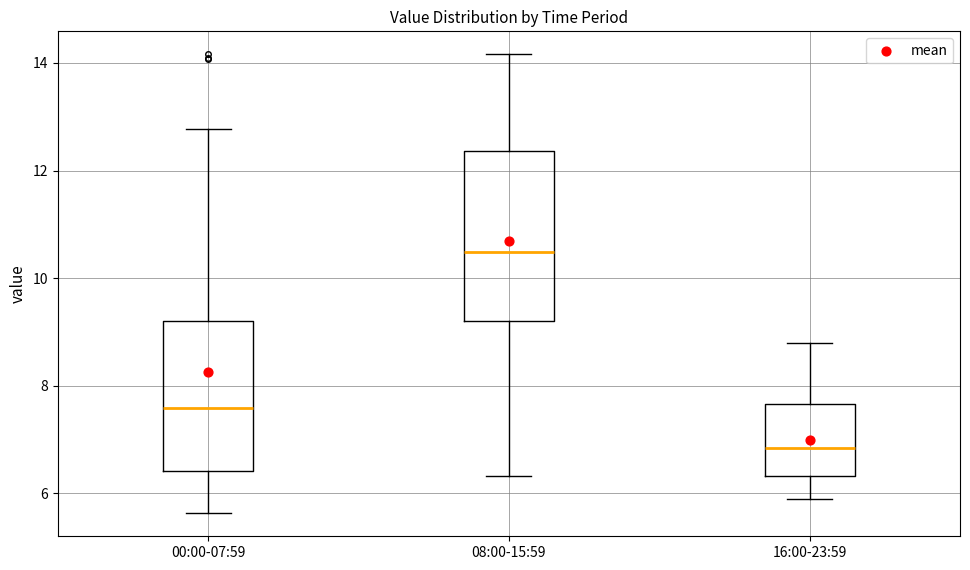

Which box is the tallest, from its lower edge to its upper edge?

08:00-15:59